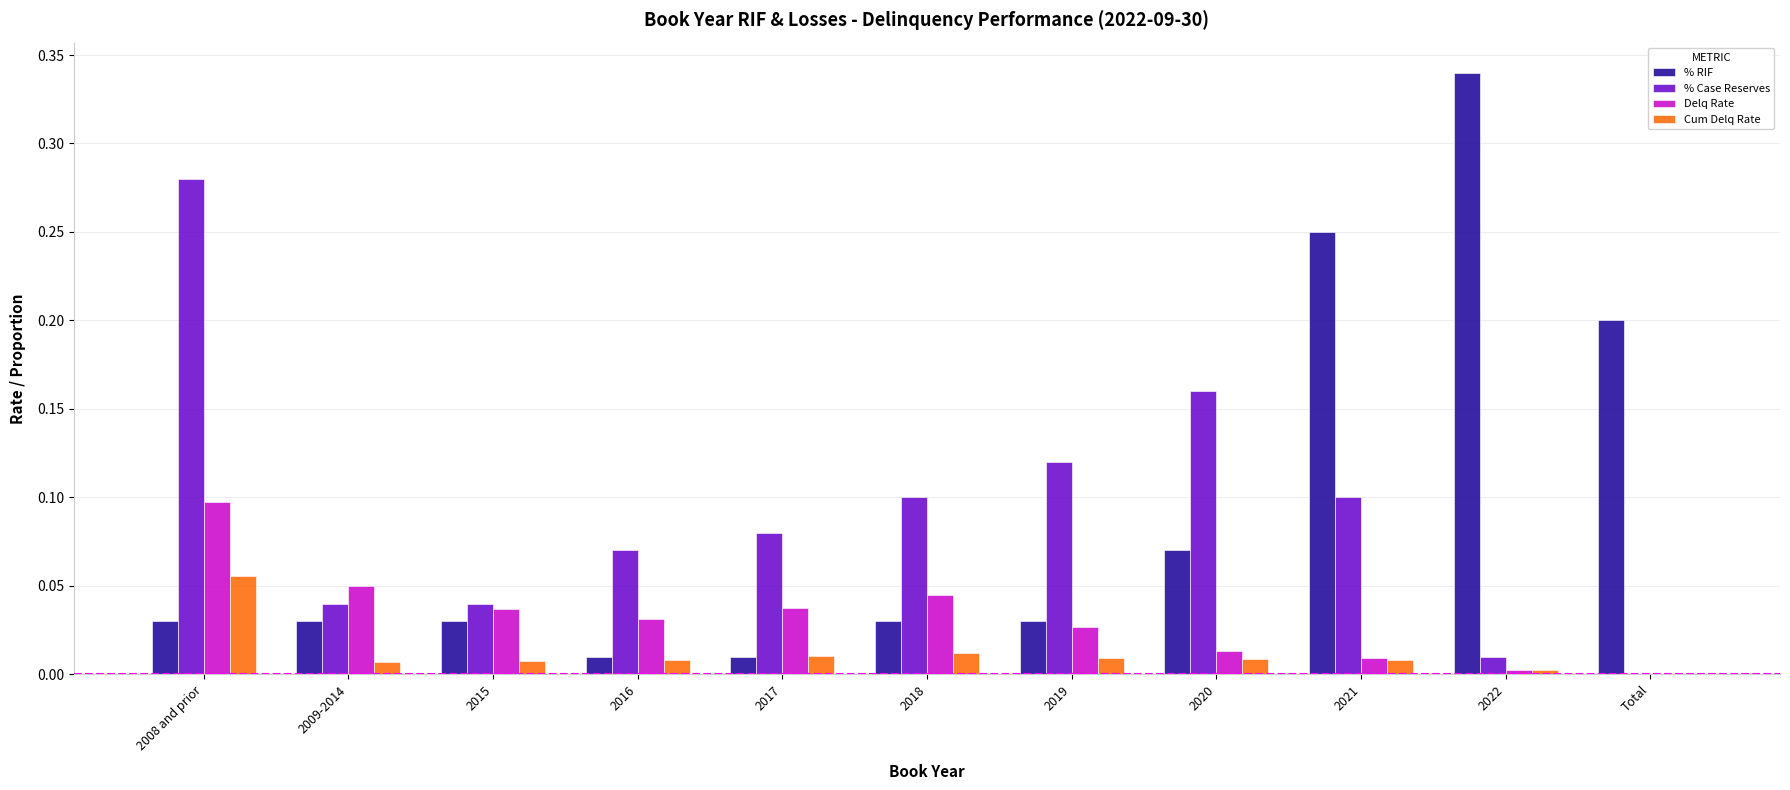

How many groups of bars are there?

11